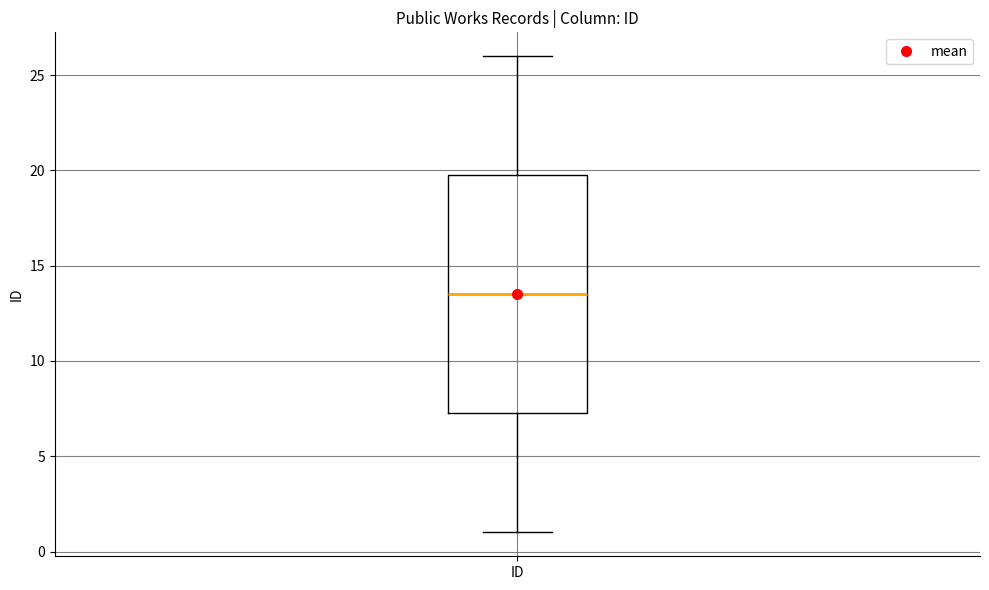

Read this box plot against the y-axis: the position of the median line, the range covered by the box, and the ends of both whiskers. The values are not printed on the chart, so give them approximately, as read against the axis.

median 13.5, box 7.5 to 20.0, whiskers 1.0 to 26.0